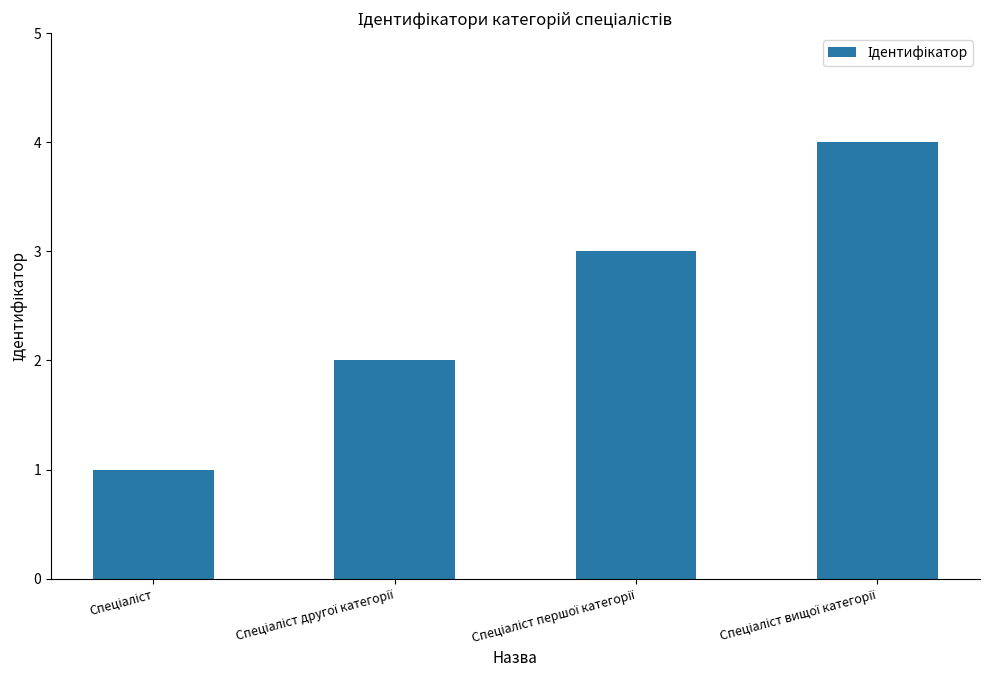

What is the difference between the maximum and minimum values?

3